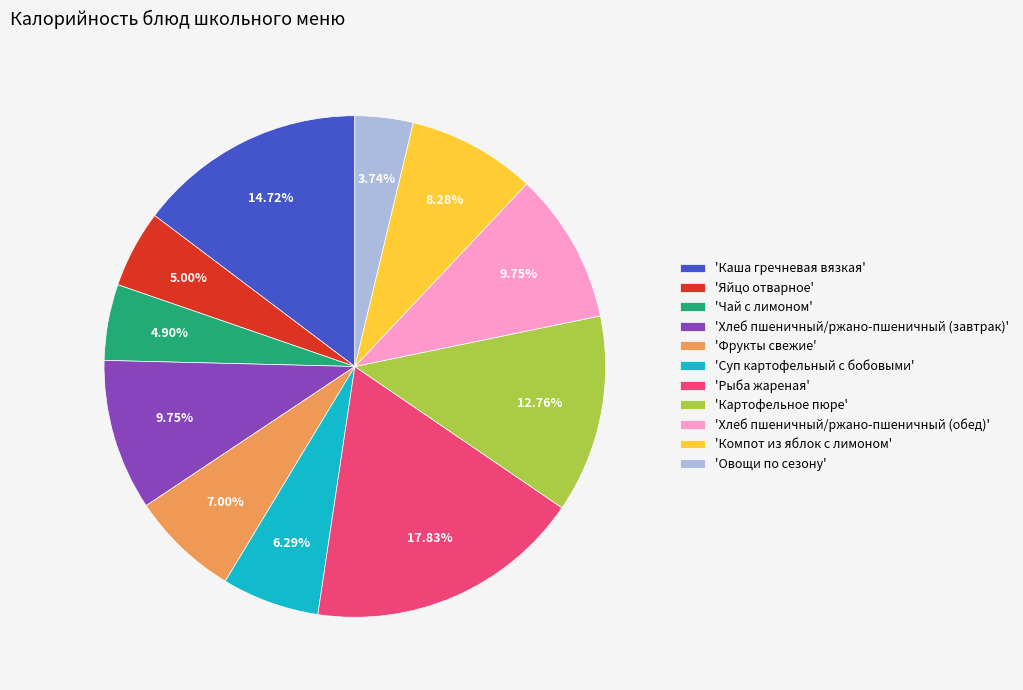

What is the largest slice in the pie chart?

'Рыба жареная'